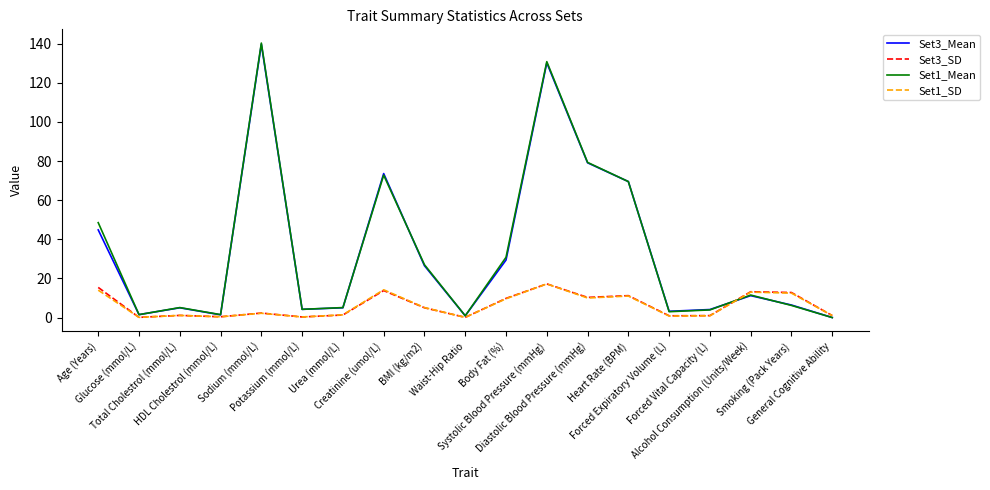

Which series changed the most between Diastolic Blood Pressure (mmHg) and Alcohol Consumption (Units/Week)?

Set3_Mean